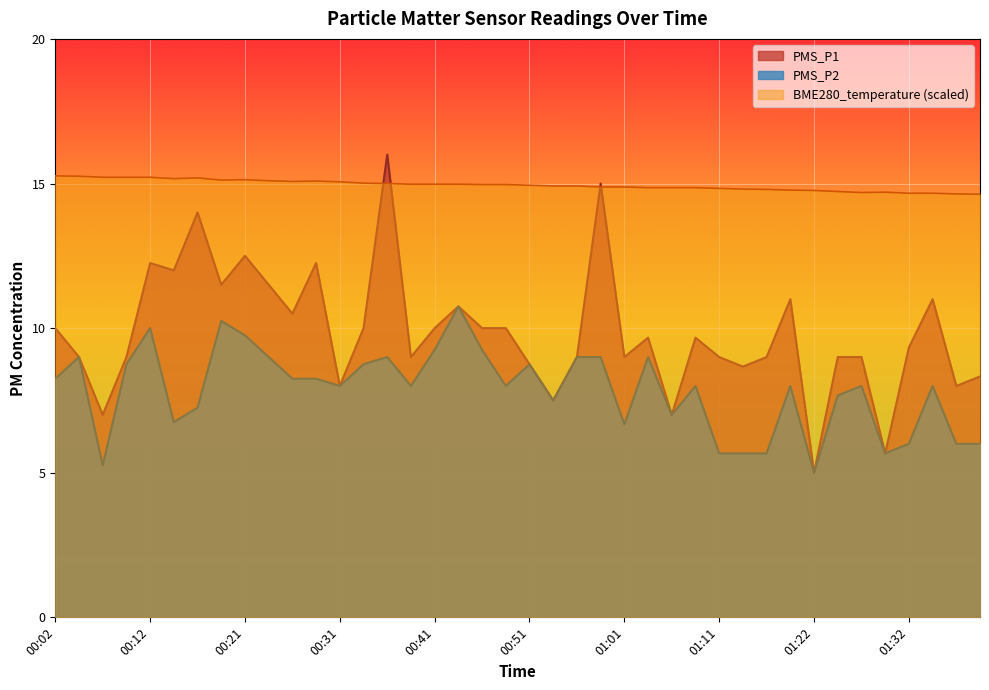

How many interior local valleys does the PMS_P1 series have?

13